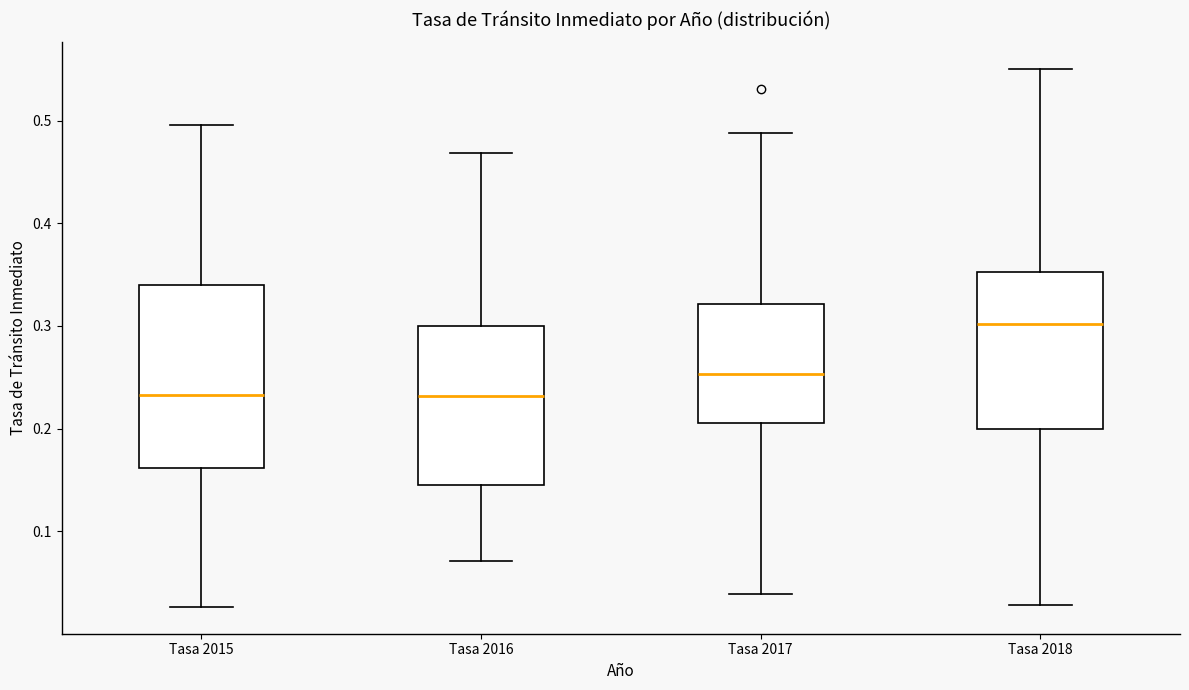

Where is the upper edge of the box for Tasa 2018 on the y-axis? The values are not printed on the chart, so give them approximately, as read against the axis.

0.35